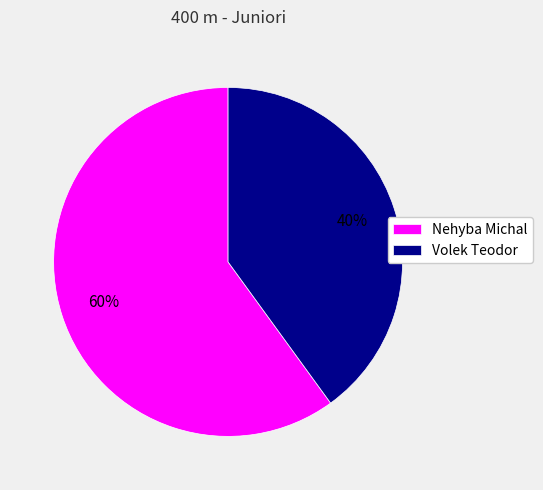

Which slice is the smallest?

Volek Teodor